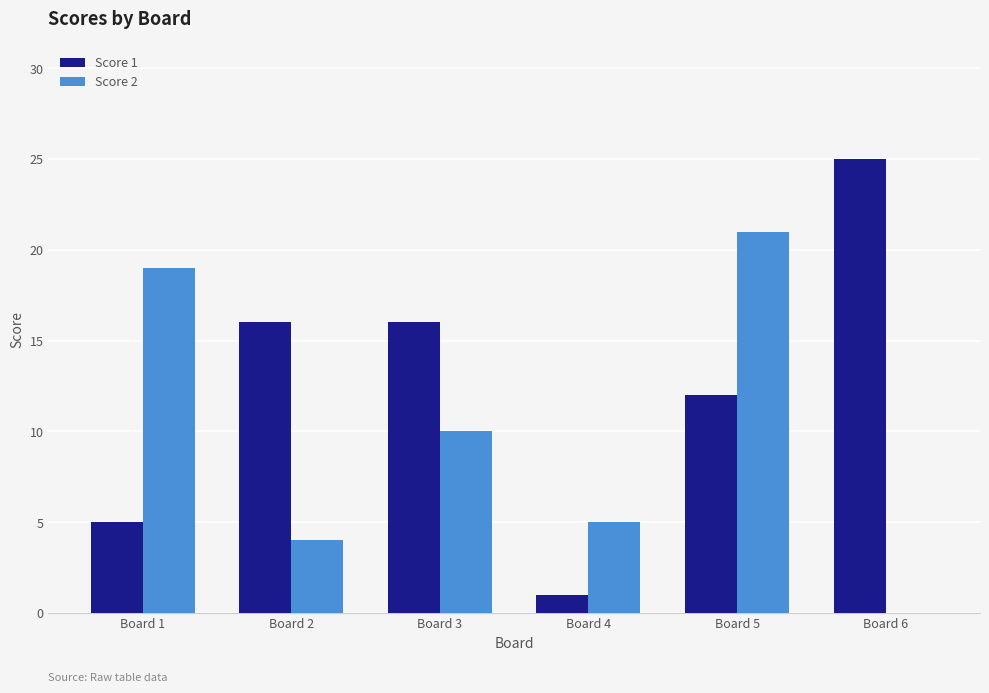

How many data points does each series have?

6